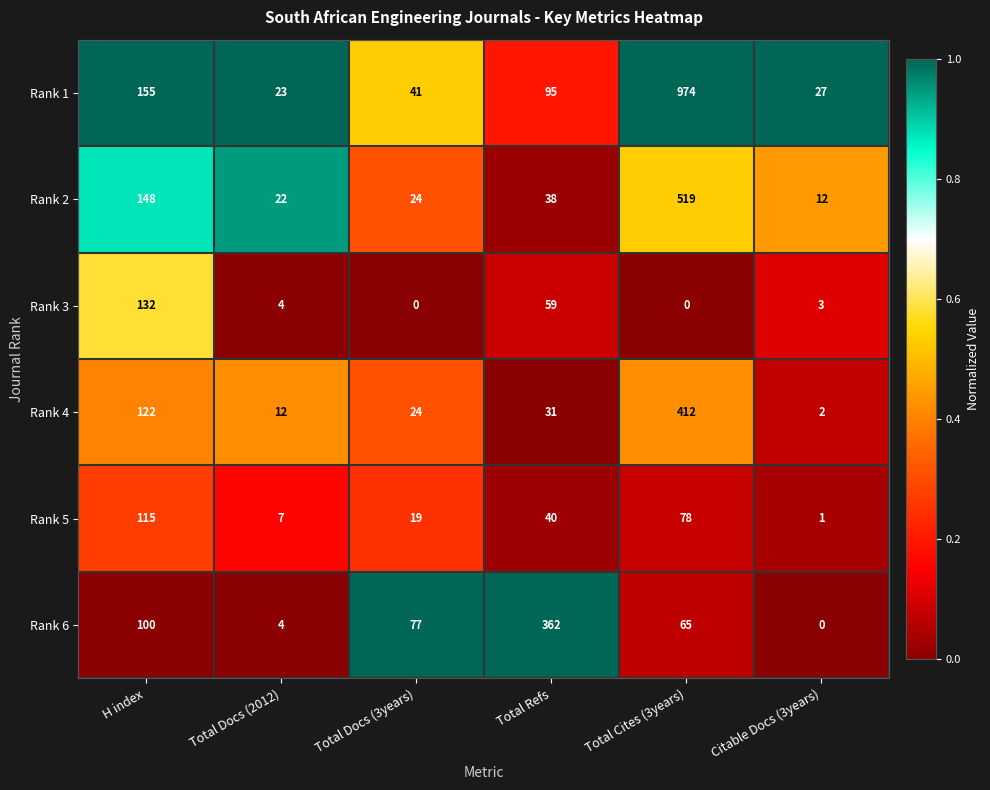

What is the maximum value shown in the chart?

974